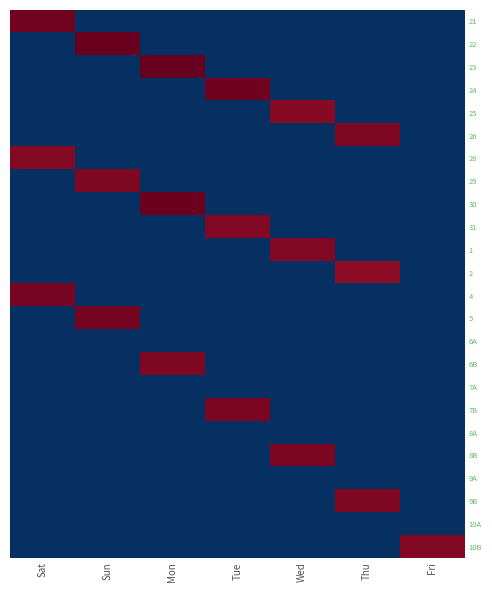

Reading left to right, list all the values displayed in this chart.

21: Sat=12.5	Sun=0.0	Mon=0.0	Tue=0.0	Wed=0.0	Thu=0.0	Fri=0.0
22: Sat=0.0	Sun=12.7	Mon=0.0	Tue=0.0	Wed=0.0	Thu=0.0	Fri=0.0
23: Sat=0.0	Sun=0.0	Mon=12.7	Tue=0.0	Wed=0.0	Thu=0.0	Fri=0.0
24: Sat=0.0	Sun=0.0	Mon=0.0	Tue=12.5	Wed=0.0	Thu=0.0	Fri=0.0
25: Sat=0.0	Sun=0.0	Mon=0.0	Tue=0.0	Wed=12.1	Thu=0.0	Fri=0.0
26: Sat=0.0	Sun=0.0	Mon=0.0	Tue=0.0	Wed=0.0	Thu=12.2	Fri=0.0
28: Sat=12.2	Sun=0.0	Mon=0.0	Tue=0.0	Wed=0.0	Thu=0.0	Fri=0.0
29: Sat=0.0	Sun=12.3	Mon=0.0	Tue=0.0	Wed=0.0	Thu=0.0	Fri=0.0
30: Sat=0.0	Sun=0.0	Mon=12.6	Tue=0.0	Wed=0.0	Thu=0.0	Fri=0.0
31: Sat=0.0	Sun=0.0	Mon=0.0	Tue=12.2	Wed=0.0	Thu=0.0	Fri=0.0
1: Sat=0.0	Sun=0.0	Mon=0.0	Tue=0.0	Wed=12.2	Thu=0.0	Fri=0.0
2: Sat=0.0	Sun=0.0	Mon=0.0	Tue=0.0	Wed=0.0	Thu=12.0	Fri=0.0
4: Sat=12.4	Sun=0.0	Mon=0.0	Tue=0.0	Wed=0.0	Thu=0.0	Fri=0.0
5: Sat=0.0	Sun=12.4	Mon=0.0	Tue=0.0	Wed=0.0	Thu=0.0	Fri=0.0
6A: Sat=0.0	Sun=0.0	Mon=0.0	Tue=0.0	Wed=0.0	Thu=0.0	Fri=0.0
6B: Sat=0.0	Sun=0.0	Mon=12.3	Tue=0.0	Wed=0.0	Thu=0.0	Fri=0.0
7A: Sat=0.0	Sun=0.0	Mon=0.0	Tue=0.0	Wed=0.0	Thu=0.0	Fri=0.0
7B: Sat=0.0	Sun=0.0	Mon=0.0	Tue=12.3	Wed=0.0	Thu=0.0	Fri=0.0
8A: Sat=0.0	Sun=0.0	Mon=0.0	Tue=0.0	Wed=0.0	Thu=0.0	Fri=0.0
8B: Sat=0.0	Sun=0.0	Mon=0.0	Tue=0.0	Wed=12.3	Thu=0.0	Fri=0.0
9A: Sat=0.0	Sun=0.0	Mon=0.0	Tue=0.0	Wed=0.0	Thu=0.0	Fri=0.0
9B: Sat=0.0	Sun=0.0	Mon=0.0	Tue=0.0	Wed=0.0	Thu=12.3	Fri=0.0
10A: Sat=0.0	Sun=0.0	Mon=0.0	Tue=0.0	Wed=0.0	Thu=0.0	Fri=0.0
10B: Sat=0.0	Sun=0.0	Mon=0.0	Tue=0.0	Wed=0.0	Thu=0.0	Fri=12.2